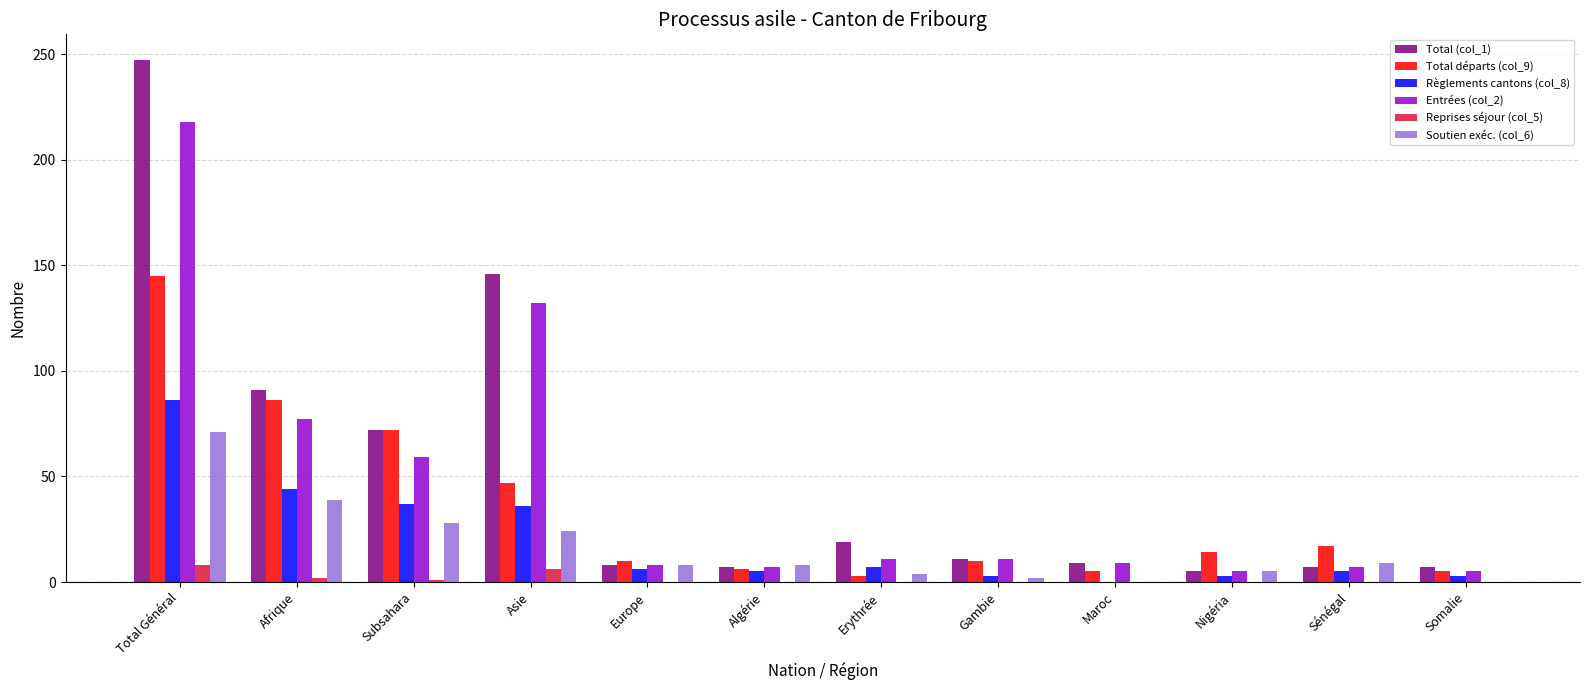

Is the value of Règlements cantons (col_8) at Gambie greater than the value of Total départs (col_9) at Europe?

No